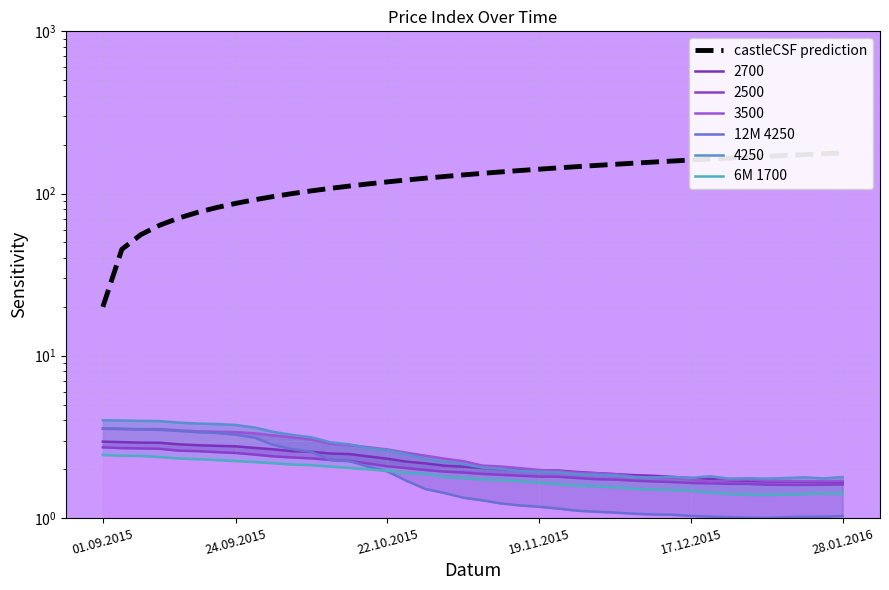

Where is the first local maximum for 12M 4250?

37